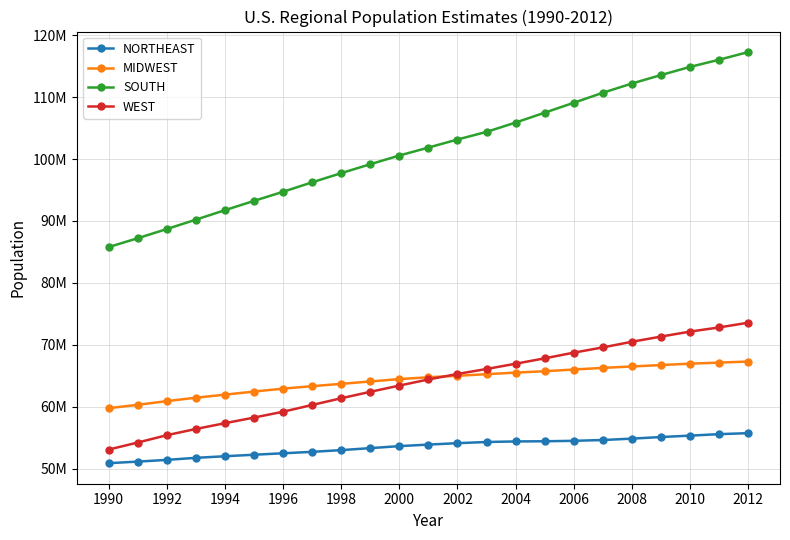

What are all the series names shown in the legend?

NORTHEAST, MIDWEST, SOUTH, WEST